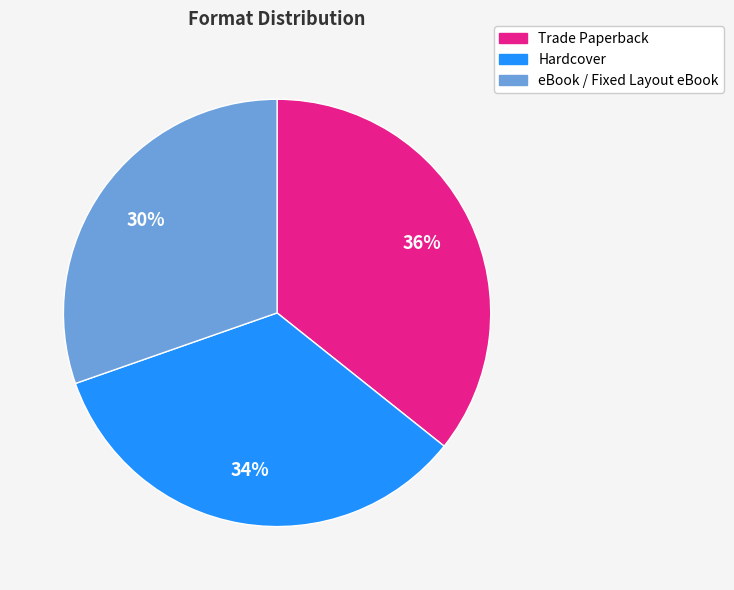

How many slices are in this pie chart?

3